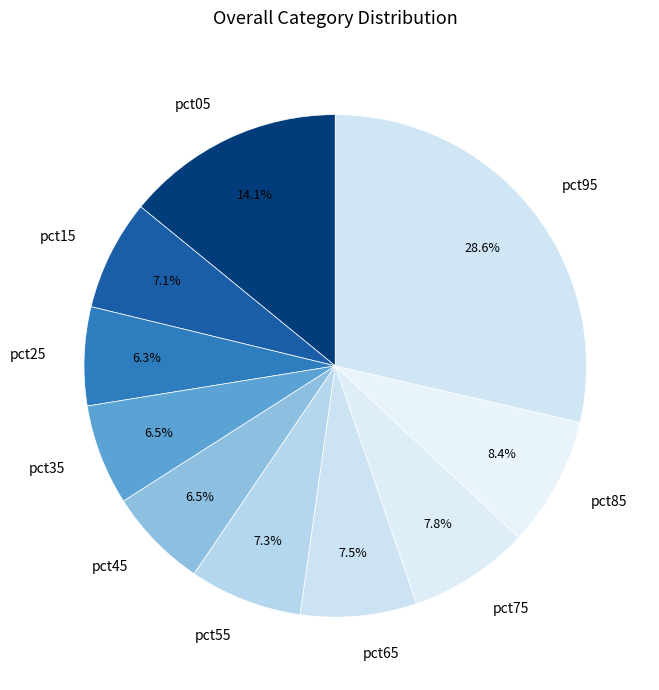

Count the number of slices in the pie.

10